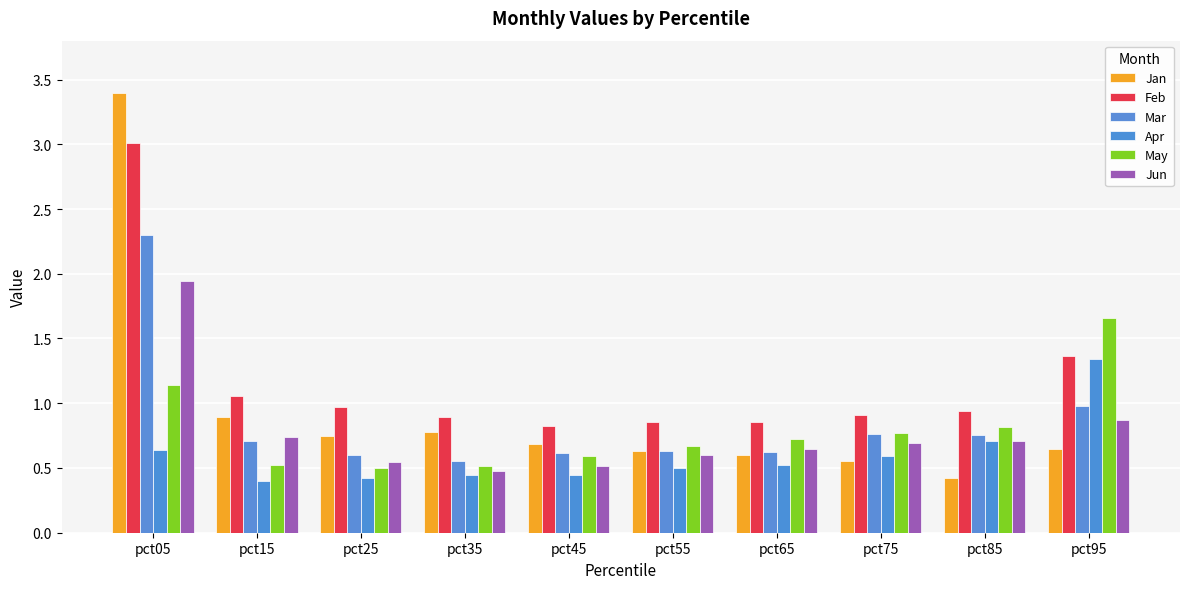

What is the difference between the maximum and second lowest values in the Jan series?

2.8